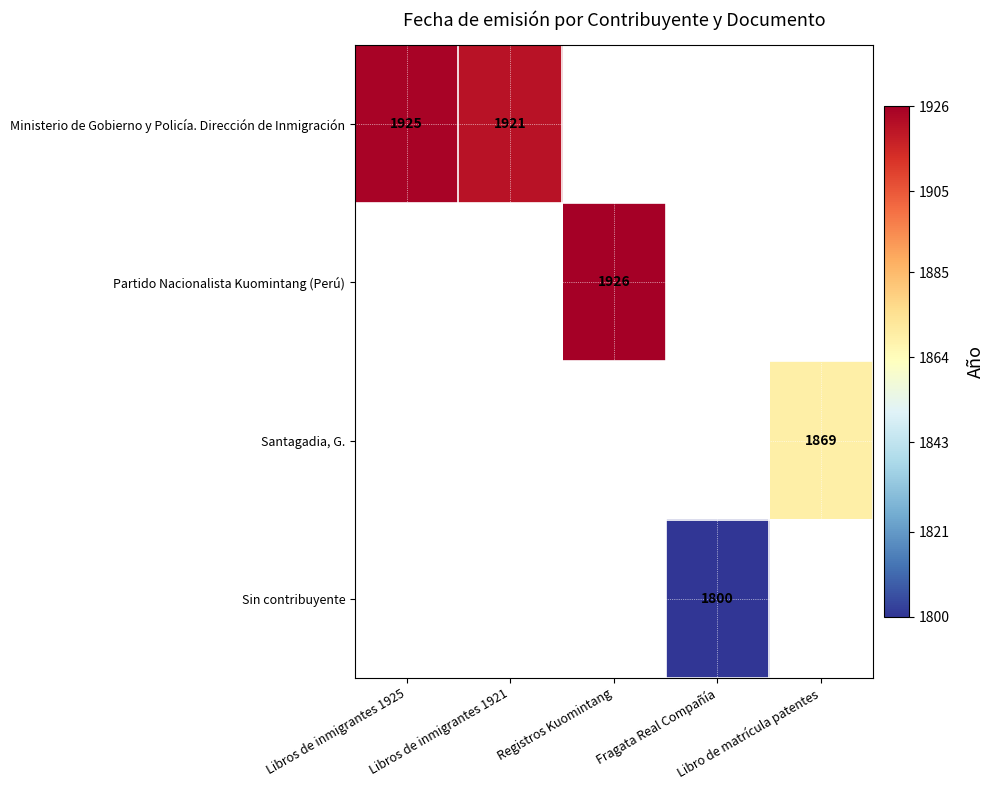

Which label corresponds to the largest value in the chart?

Registros Kuomintang